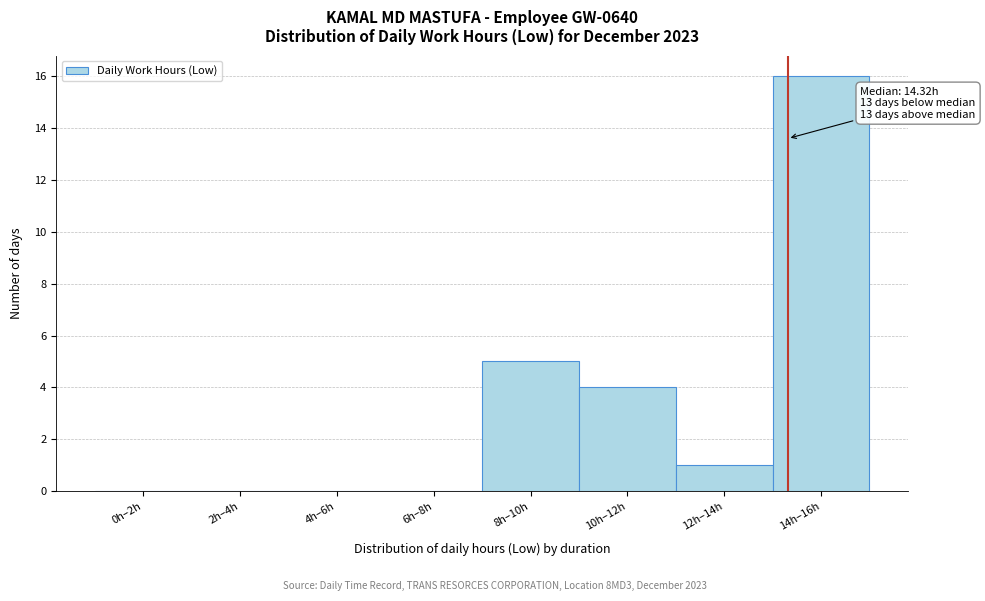

Reading right to left, extract all data points from this chart.

14h–16h=16	12h–14h=1	10h–12h=4	8h–10h=5	6h–8h=0	4h–6h=0	2h–4h=0	0h–2h=0